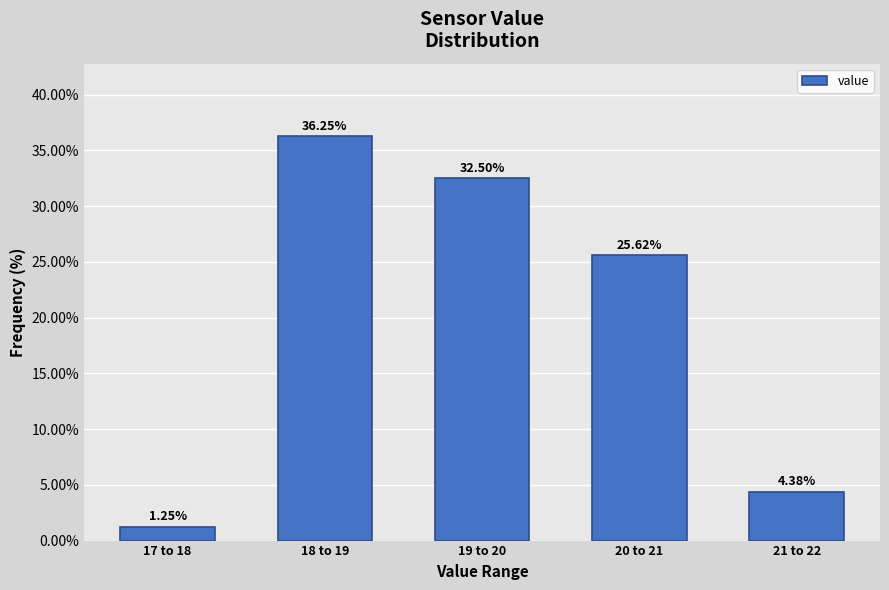

What is the change in value from 18 to 19 to 21 to 22?

-31.9